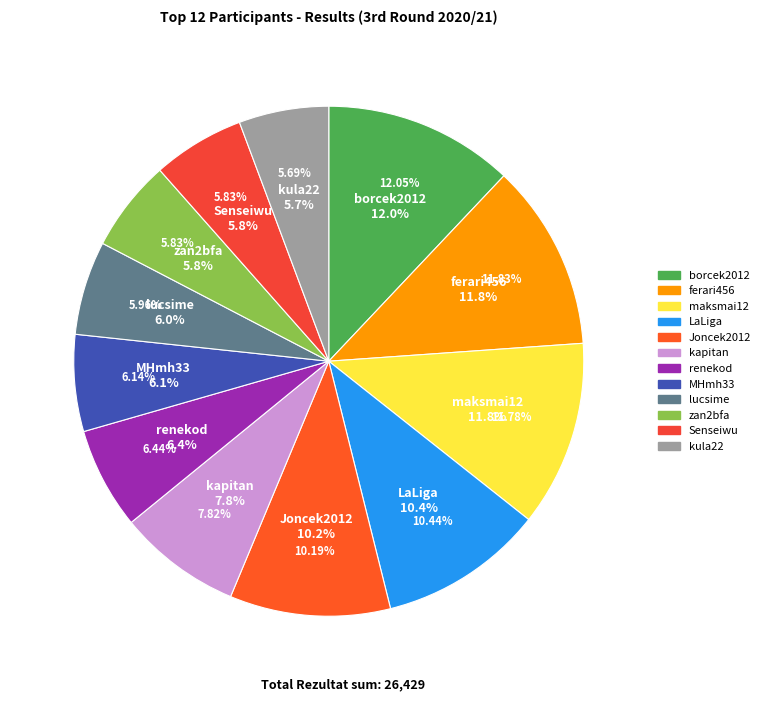

Do kapitan and renekod together represent more than half of the pie?

No